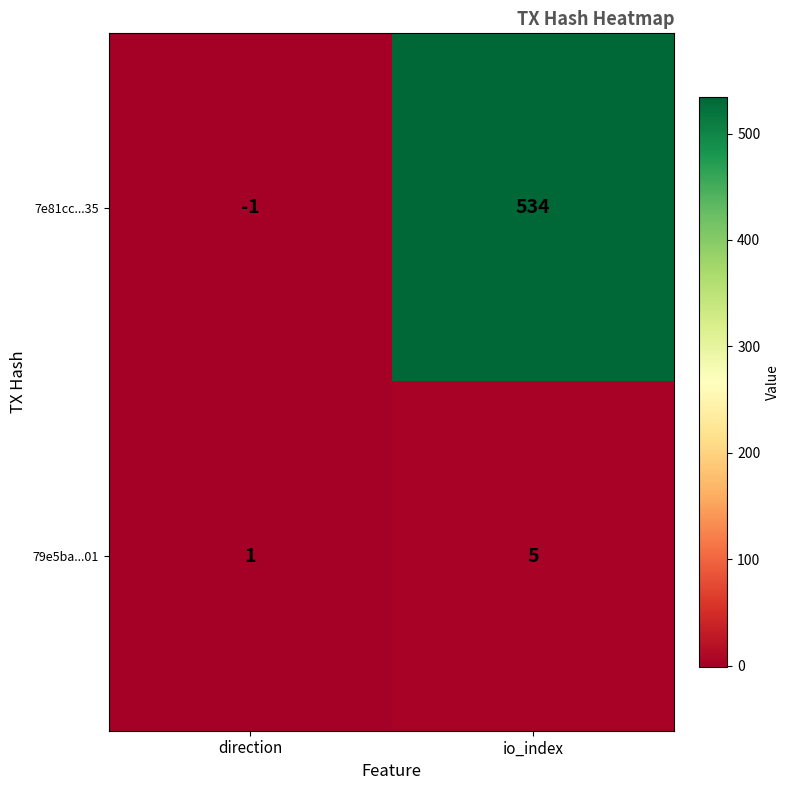

What is the difference between the 7e81cc...35 values at direction and io_index?

535